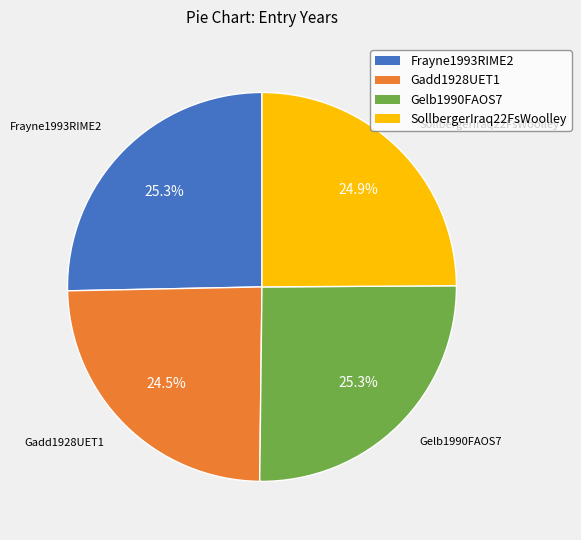

Is it true that Gelb1990FAOS7 is 25% of the pie?

True